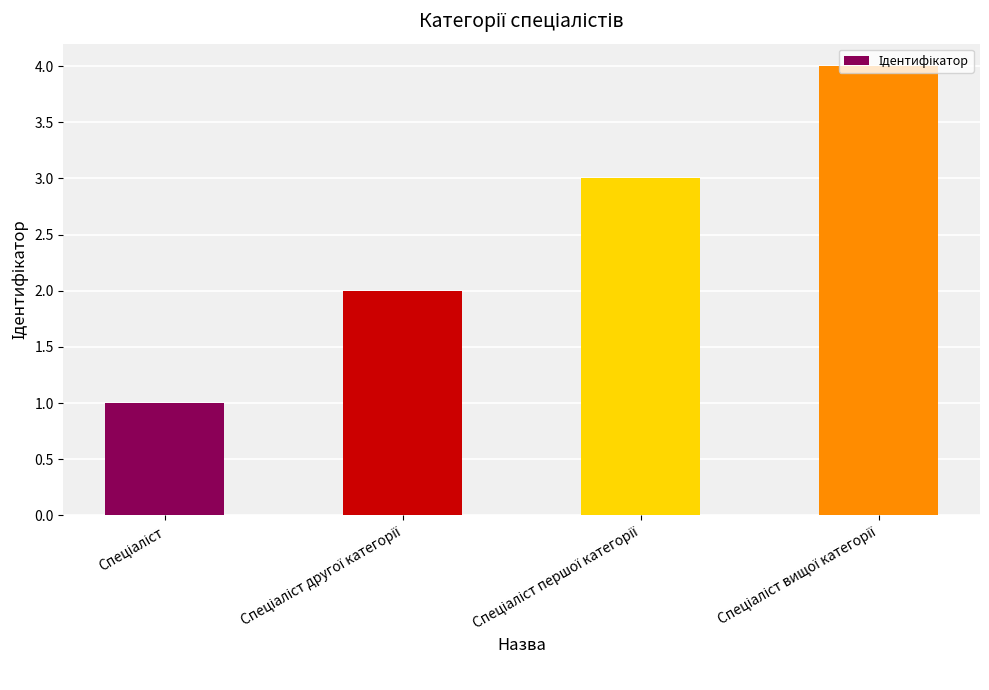

What is the greatest value displayed?

4